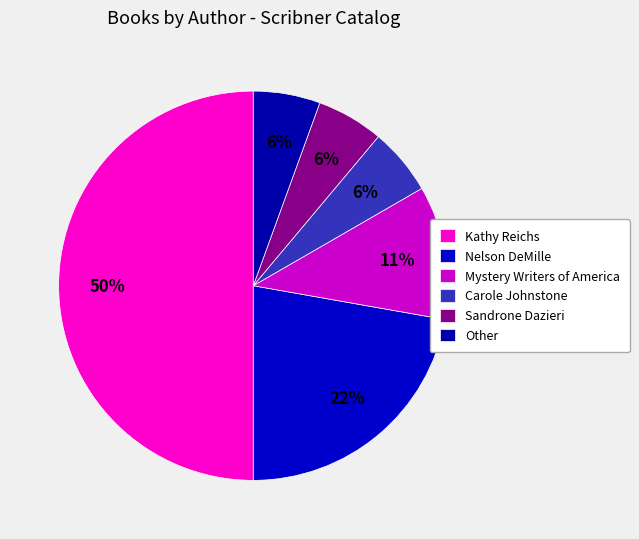

True or false: Sandrone Dazieri accounts for 1% of the total.

False